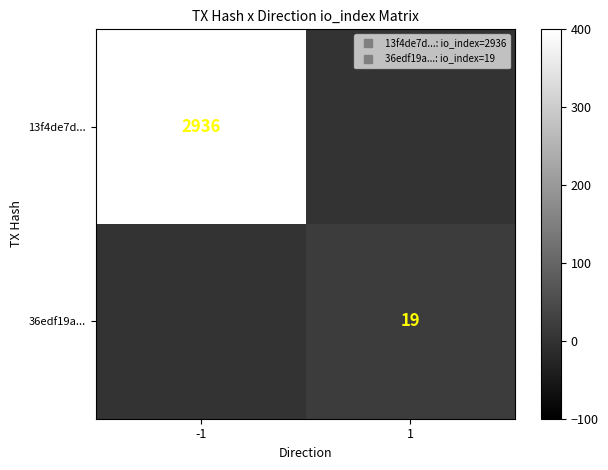

Rank the series by their maximum value, from highest to lowest.

13f4de7d..., 36edf19a...